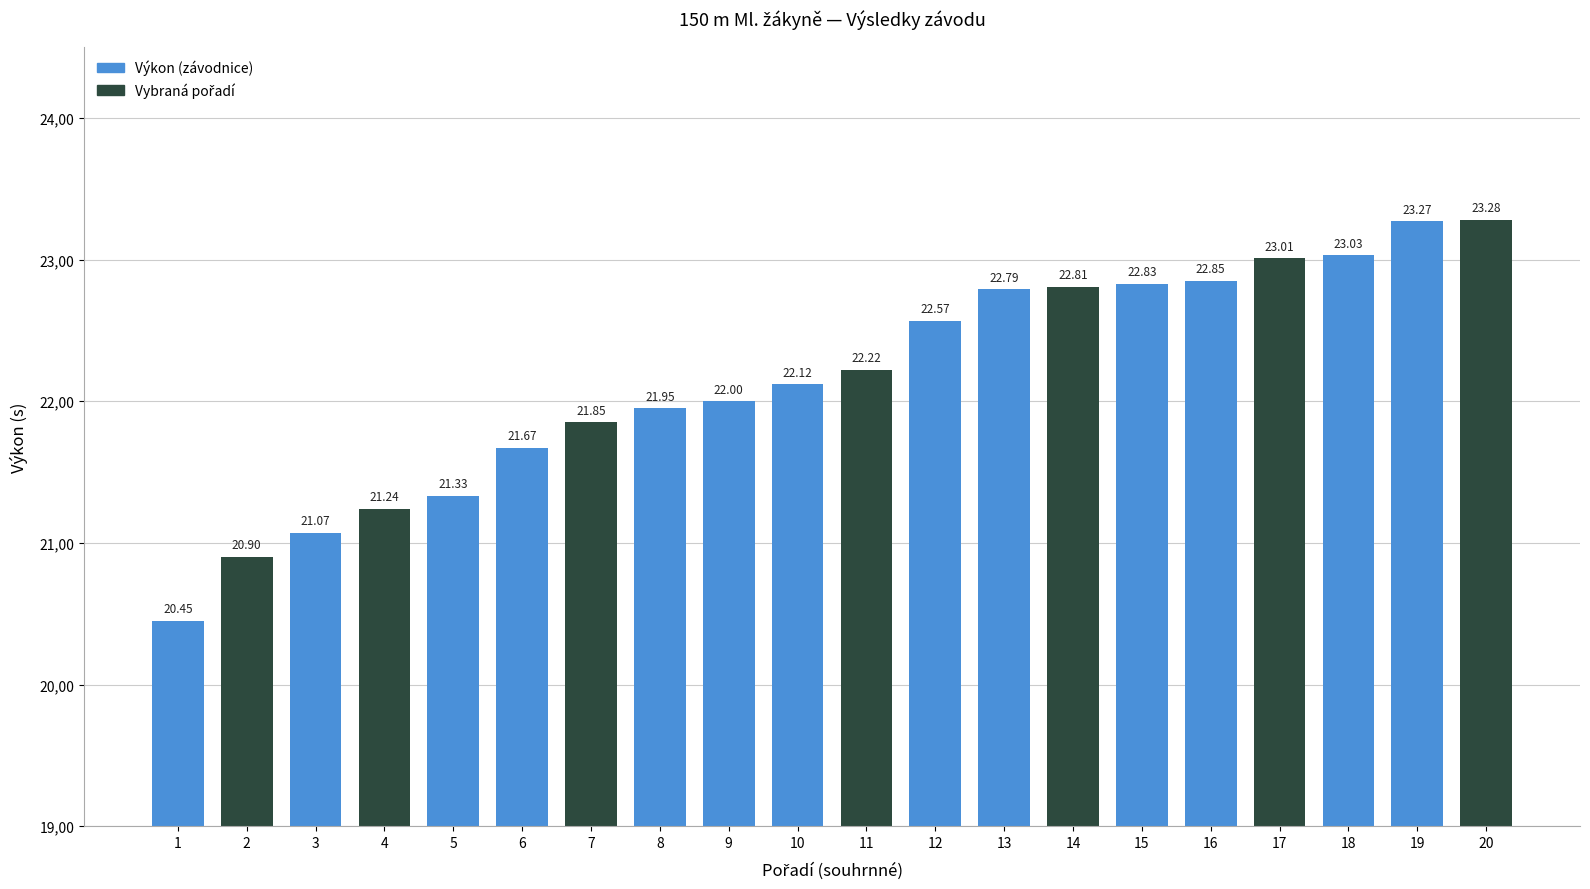

What is the value of the 9th bar from the left?

22.0